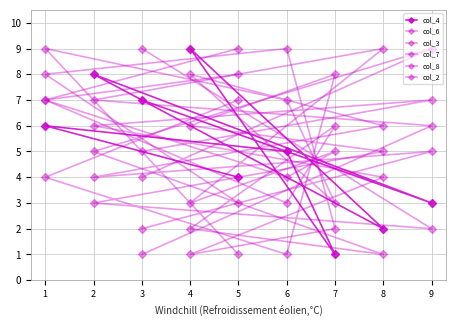

Does the chart have visible grid lines?

Yes